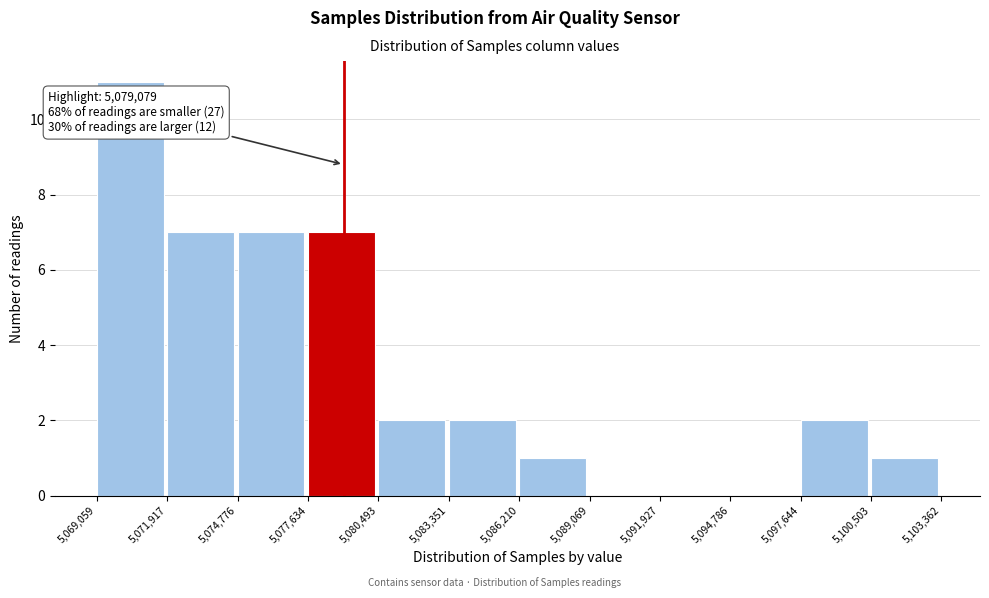

Which range on the x-axis has the tallest bar?

5,069,059 to 5,071,917